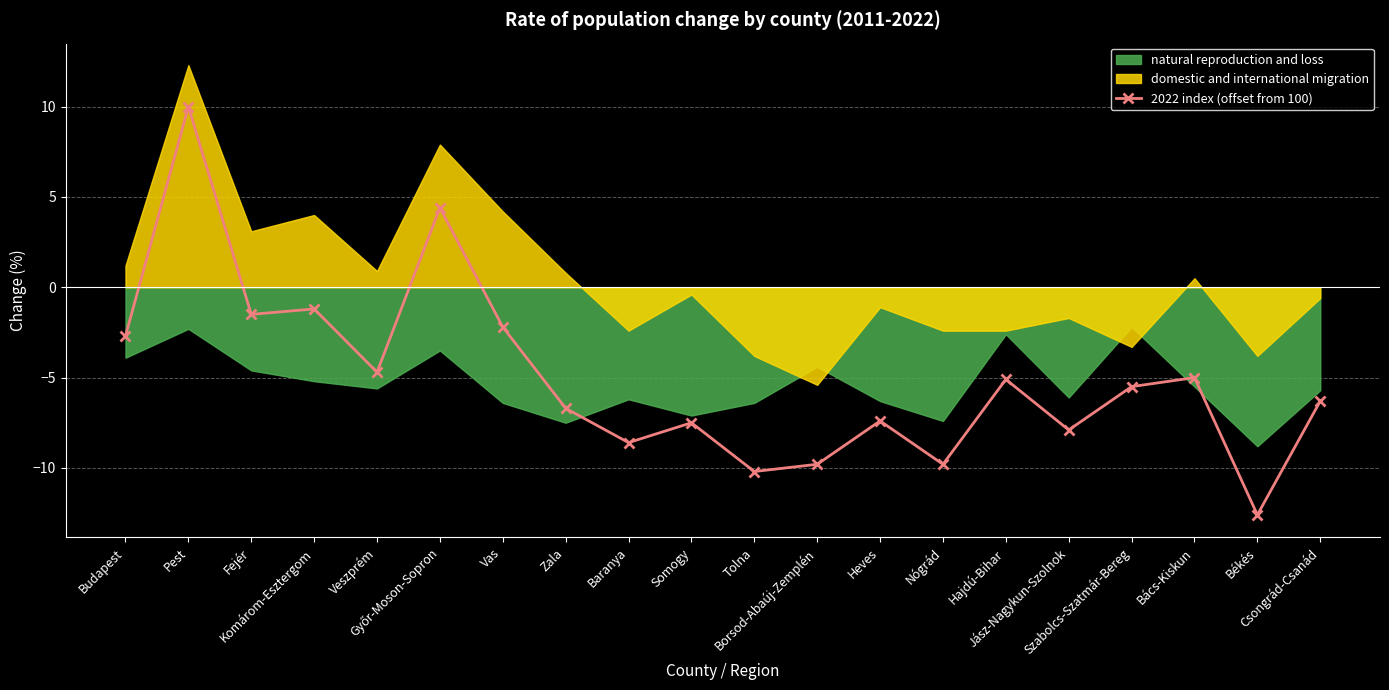

Rank the categories by value from highest to lowest.

Pest, Győr-Moson-Sopron, Komárom-Esztergom, Fejér, Vas, Budapest, Veszprém, Bács-Kiskun, Hajdú-Bihar, Szabolcs-Szatmár-Bereg, Csongrád-Csanád, Zala, Heves, Somogy, Jász-Nagykun-Szolnok, Baranya, Borsod-Abaúj-Zemplén, Nógrád, Tolna, Békés